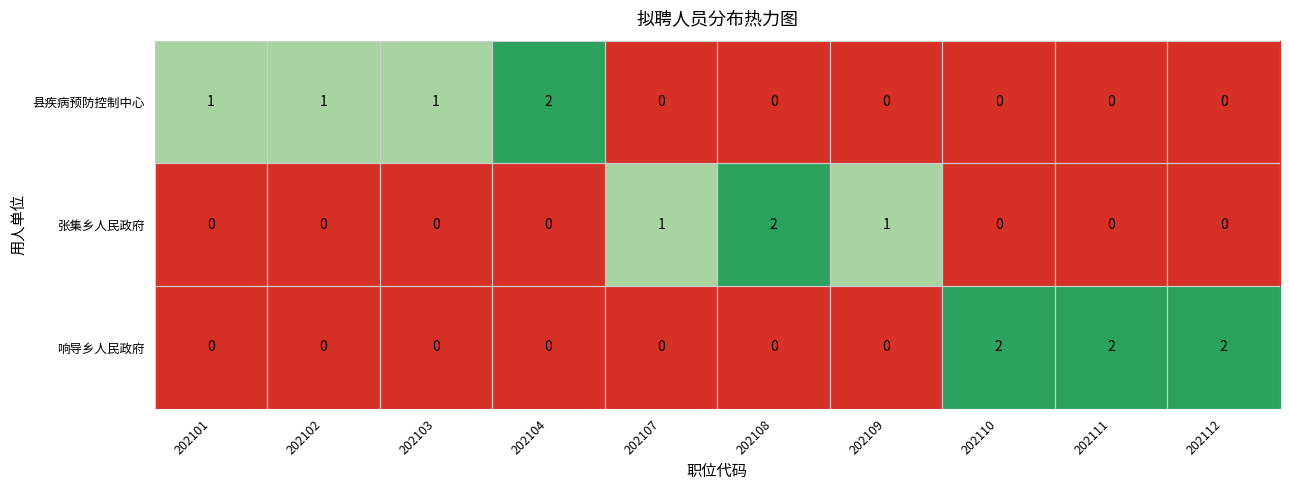

How many 张集乡人民政府 values are between 0 and 1?

9